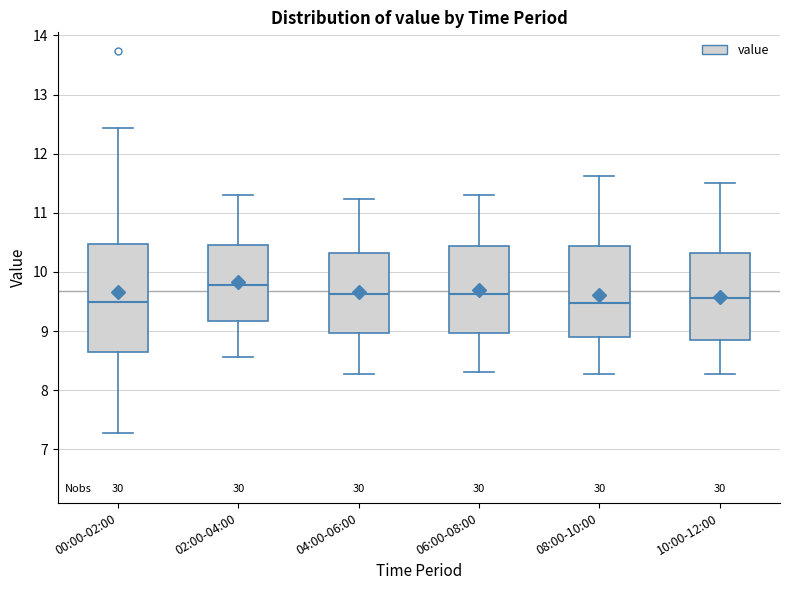

Comparing the boxes themselves (not the whiskers), which one is the tallest?

00:00-02:00